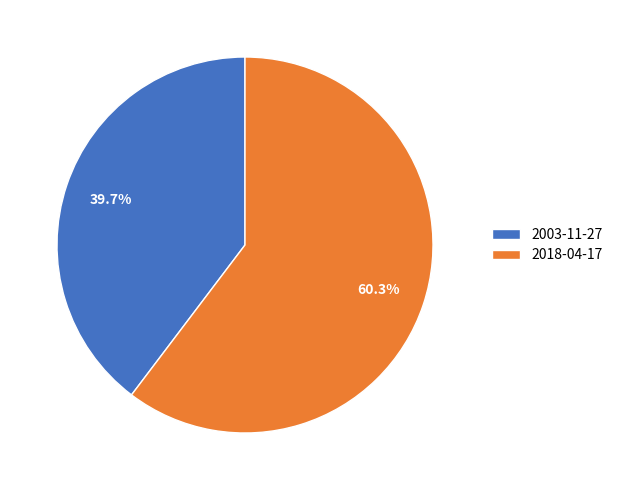

Count the number of slices in the pie.

2